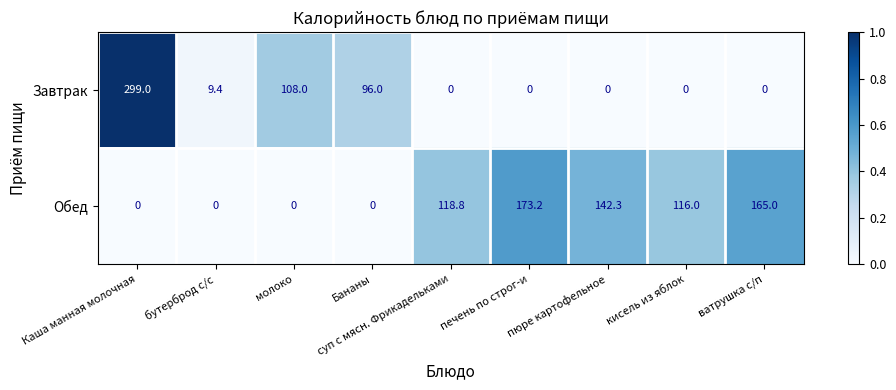

What value does the Завтрак series have at Каша манная молочная?

299.0